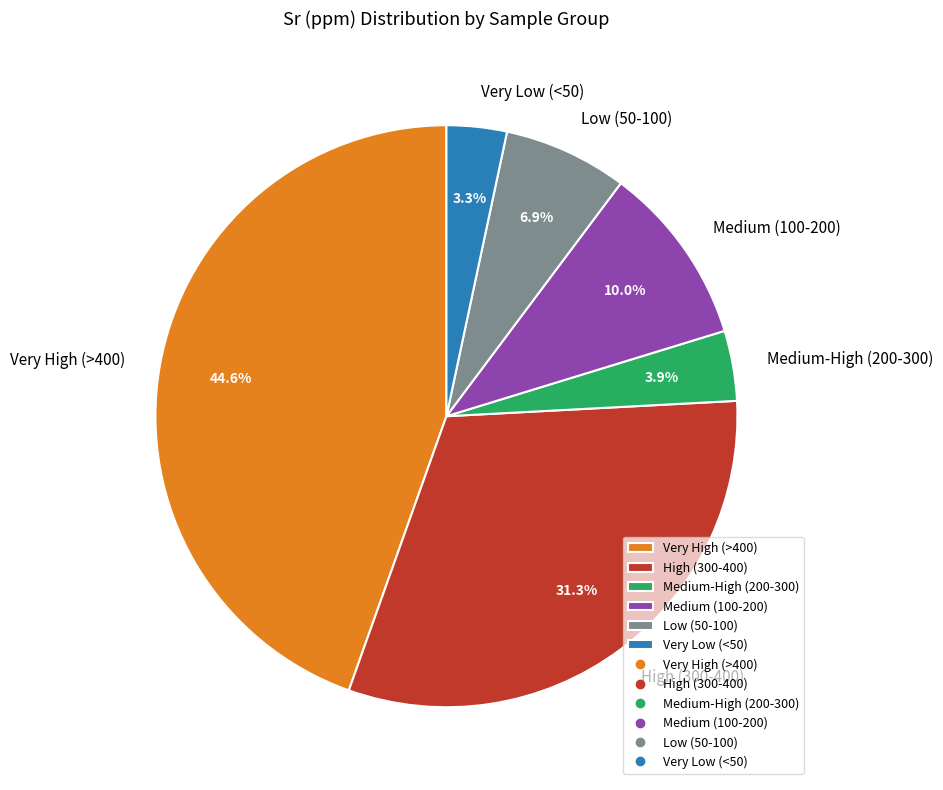

Which category has the smallest portion of the pie?

Very Low (<50)